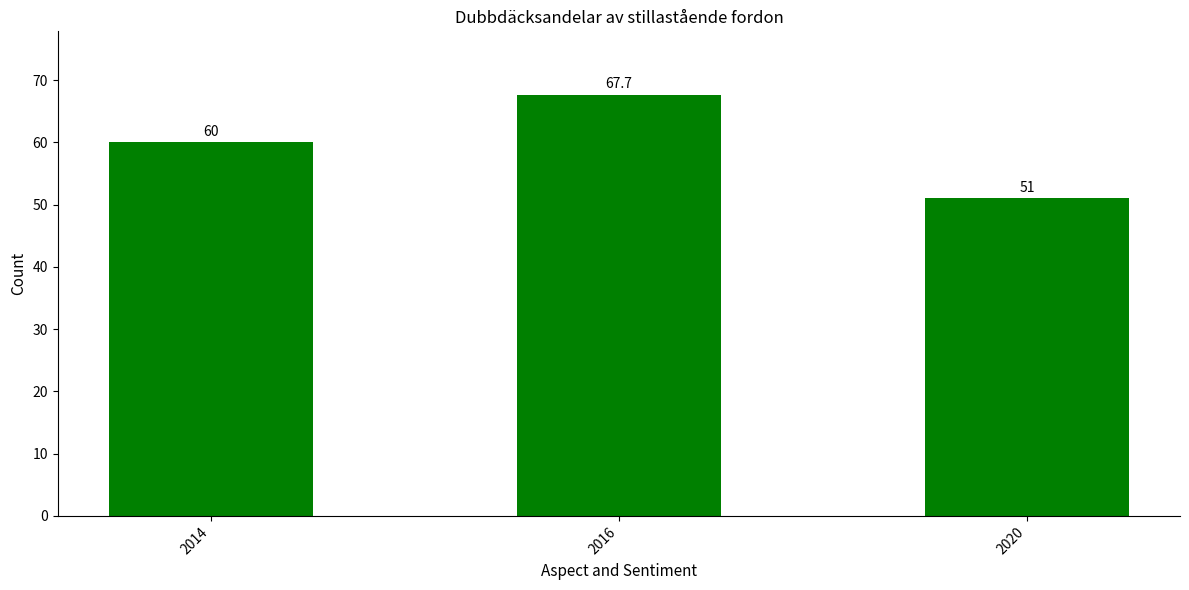

The chart shows a value of 14.8 at 2016. True or false?

False